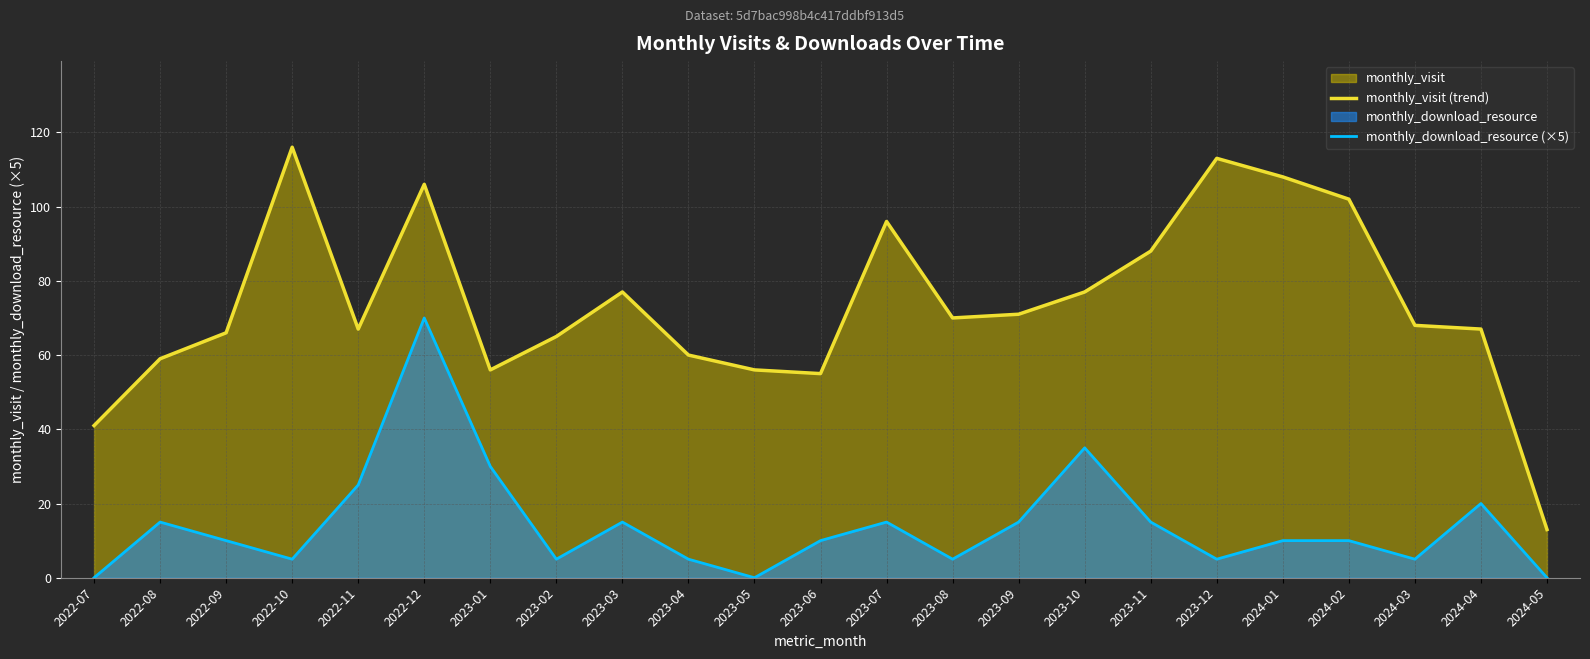

Where is the first local minimum for monthly_download_resource (×5)?

2022-10